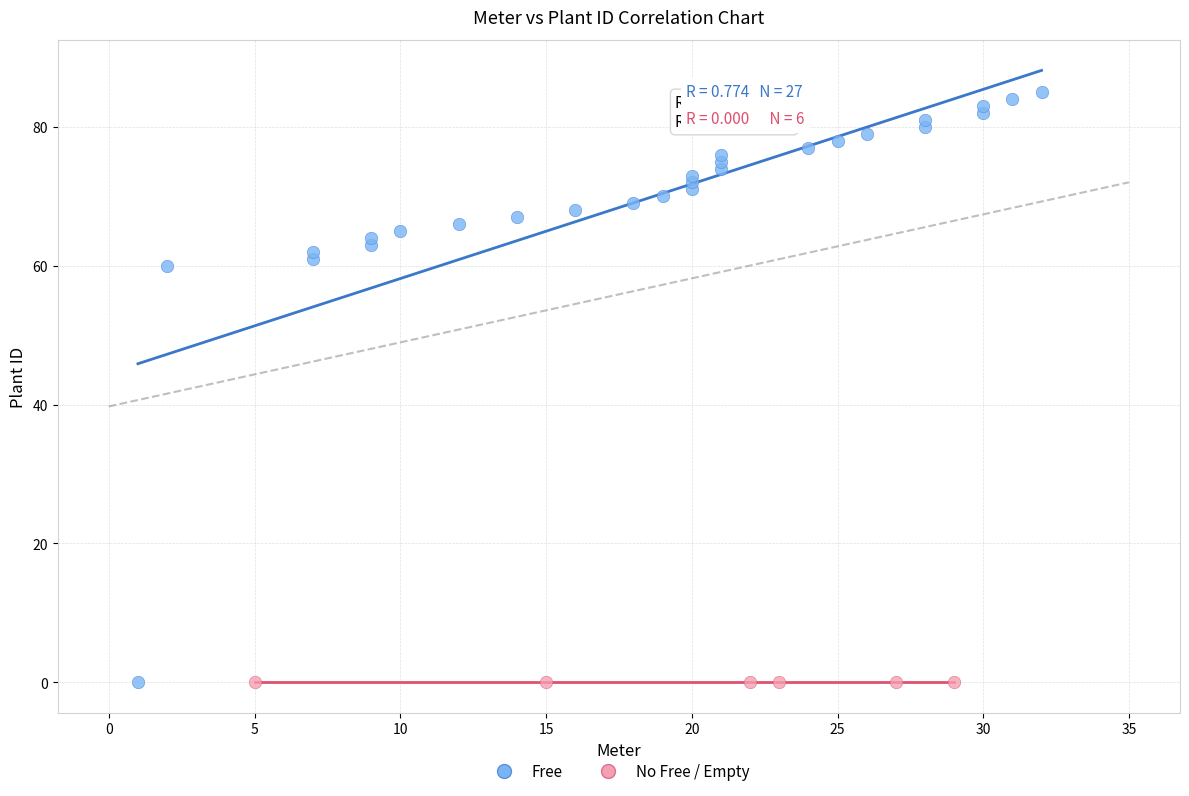

Which series reaches the maximum Y coordinate?

Free